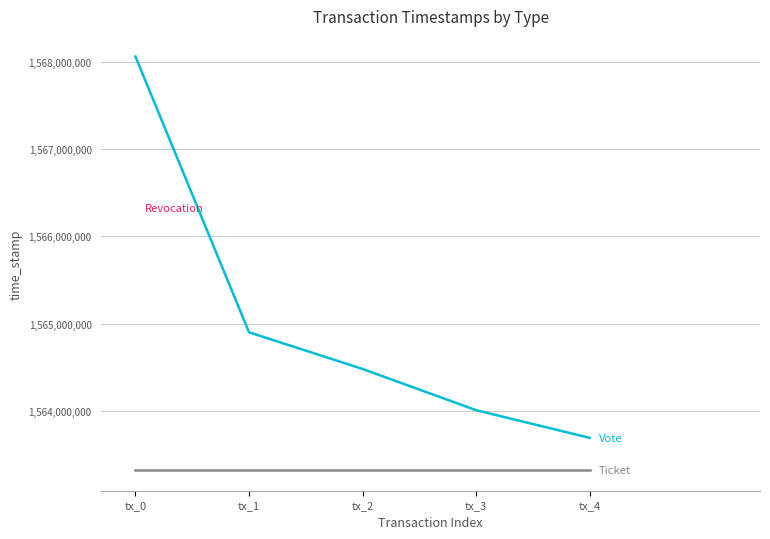

At which category does the chart reach its peak across all series?

tx_0